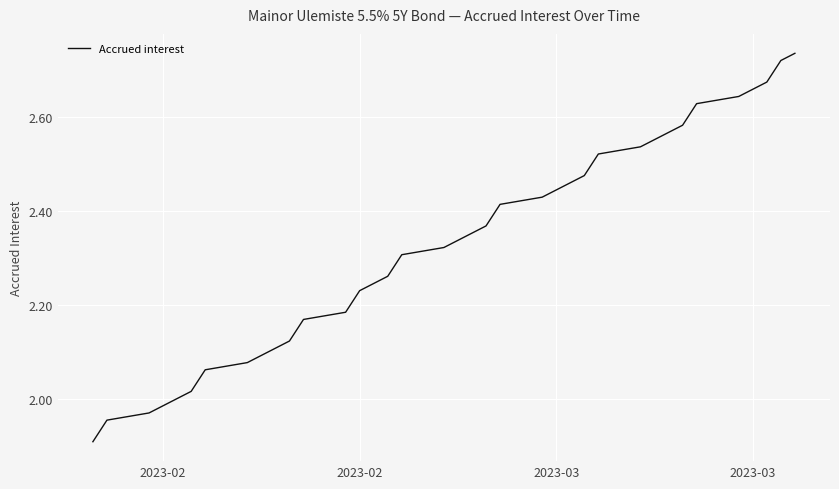

What is the difference between the maximum and minimum values?

0.8